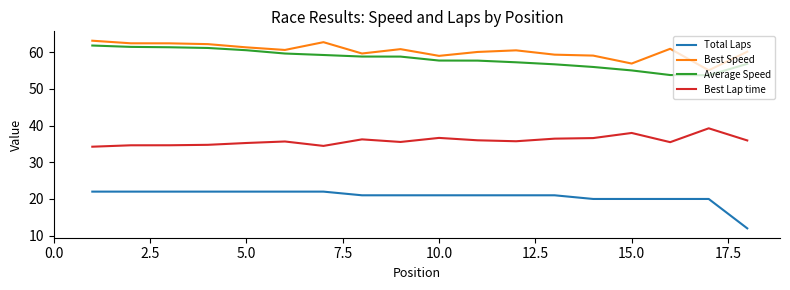

What is the lowest value of the Average Speed series?

53.7